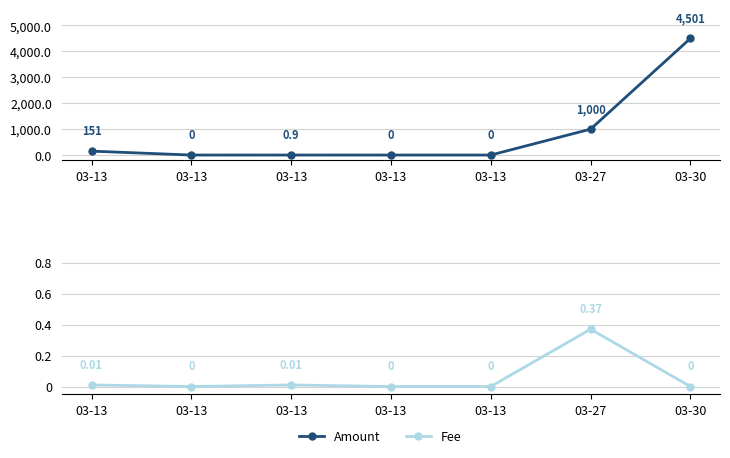

What is the value of the Amount point at the 1st from the left?

151.0